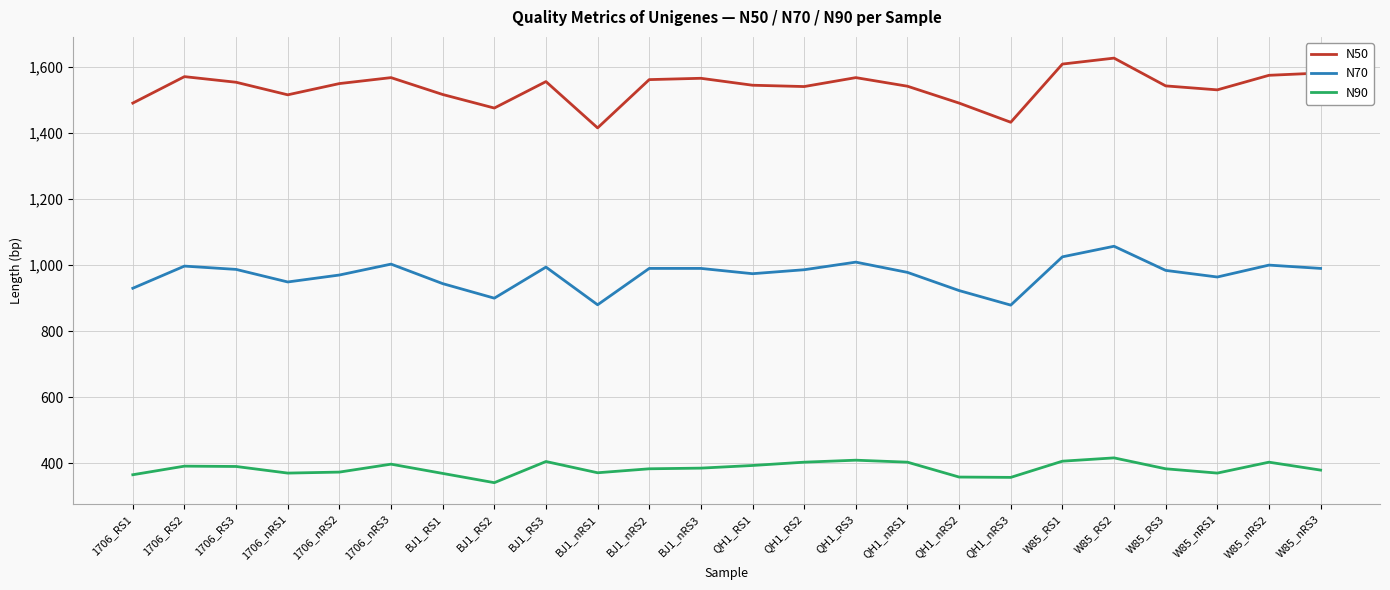

What is the sum of all N50 values?

36906